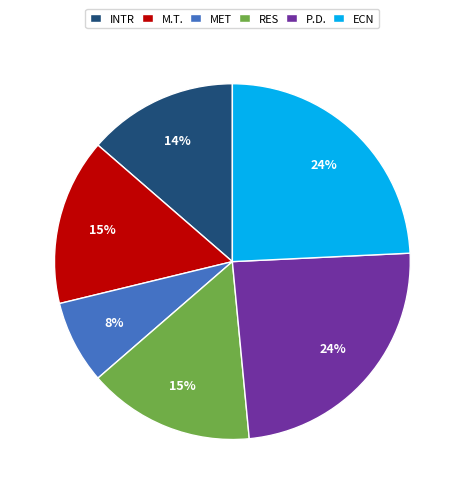

How many slices are in this pie chart?

6